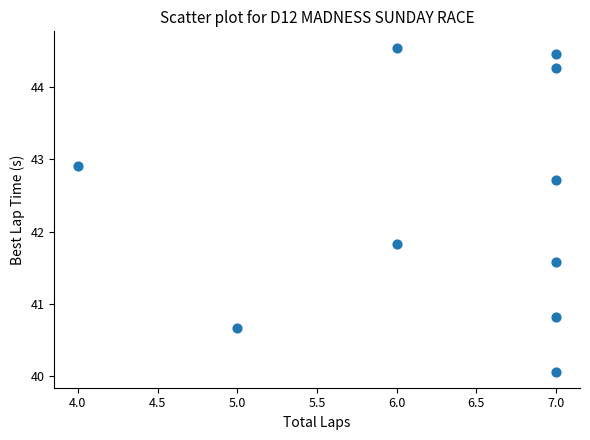

What Y value in the scatter plot is closest to 42?

41.8